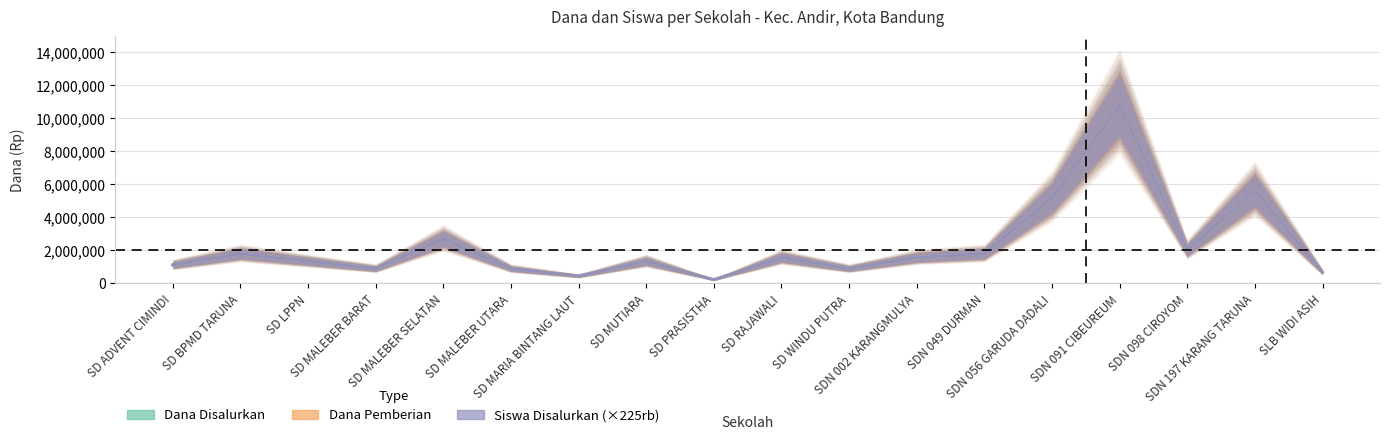

What is the minimum value for Dana Disalurkan?

225000